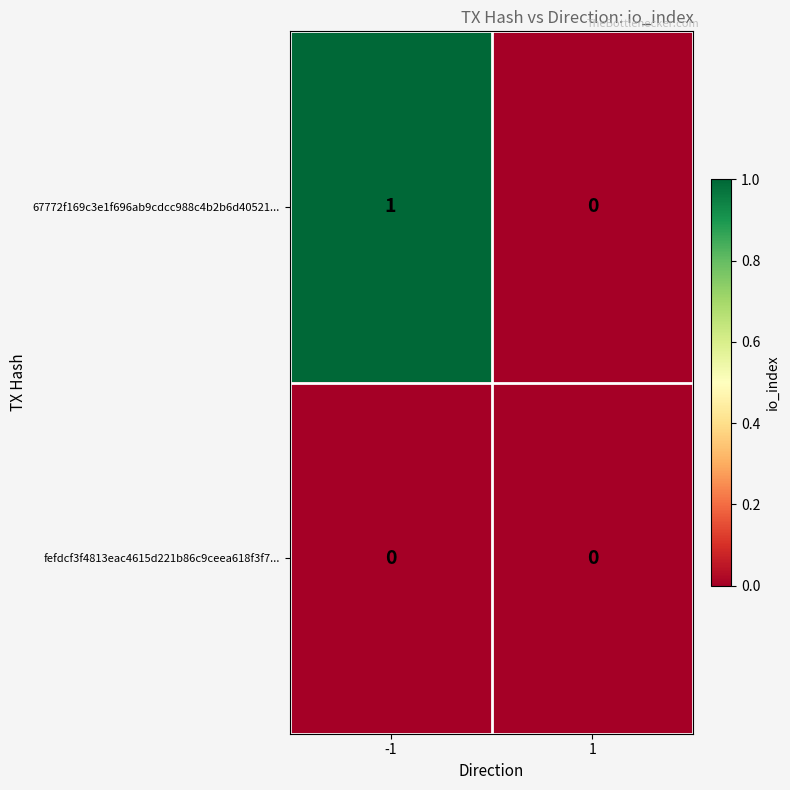

Reading right to left, what are all the values shown in this chart?

67772f169c3e1f696ab9cdcc988c4b2b6d40521...: 0	1
fefdcf3f4813eac4615d221b86c9ceea618f3f7...: 0	0